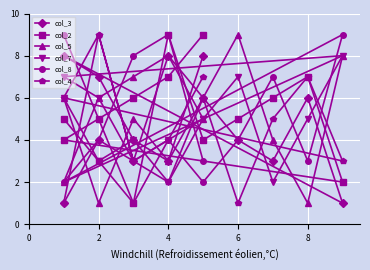

How many lines are shown in the chart?

6